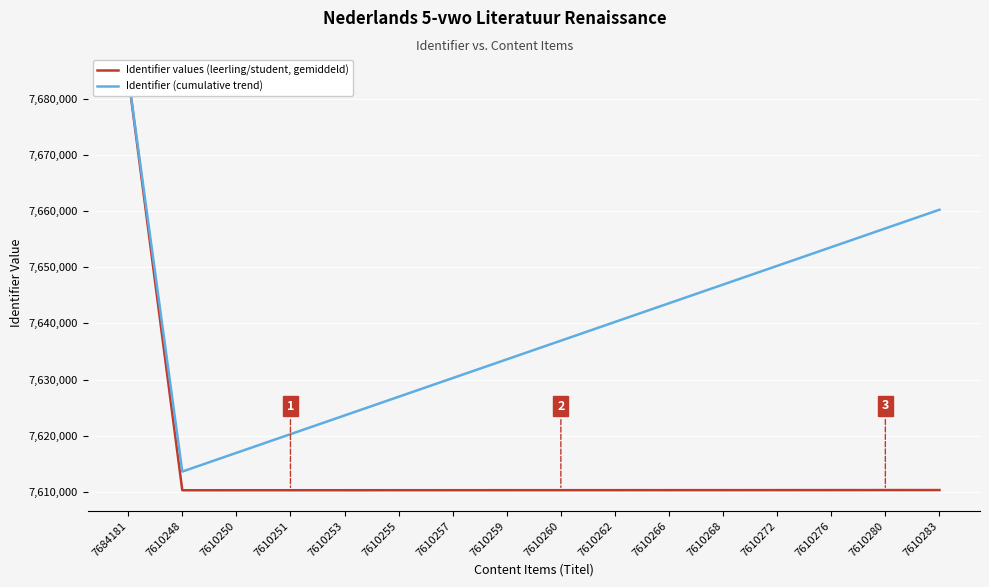

The Identifier (cumulative trend) series shows 4494493.5 at 7610255. True or false?

False